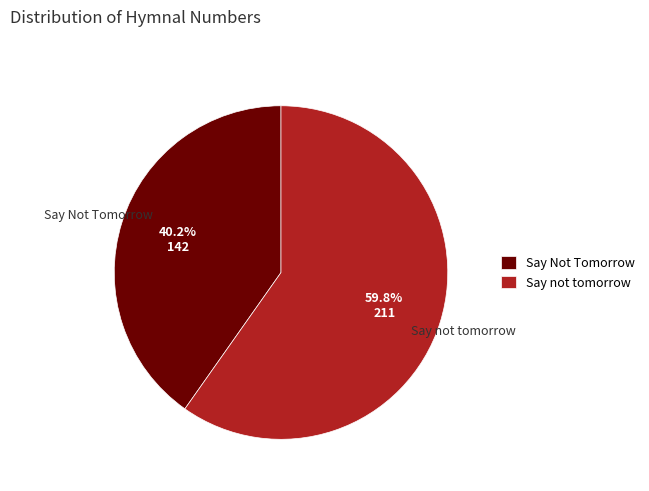

Is it true that Say Not Tomorrow is 40% of the pie?

True